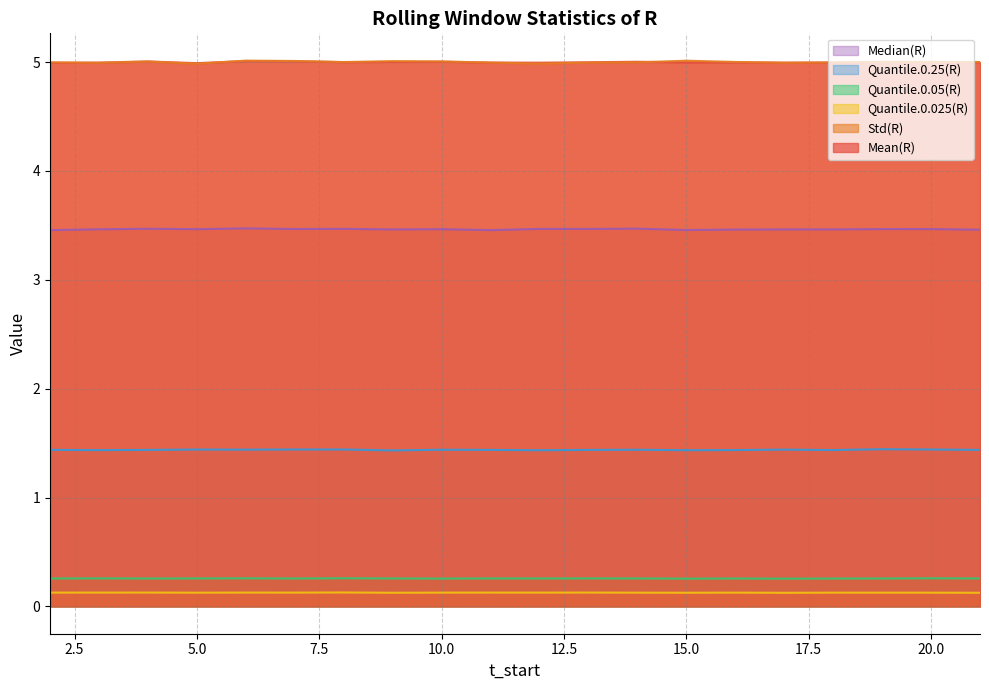

What is the average value of the Quantile.0.025(R) series?

0.1